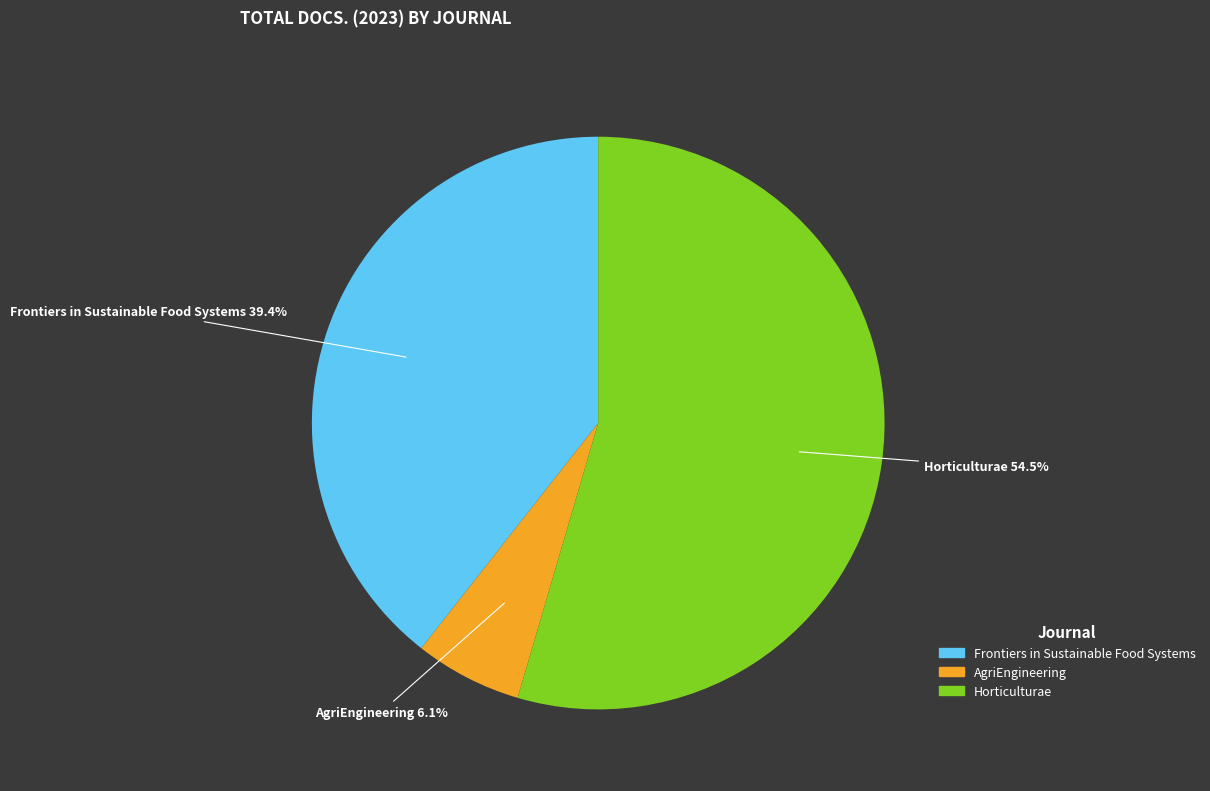

How many segments does this pie chart have?

3